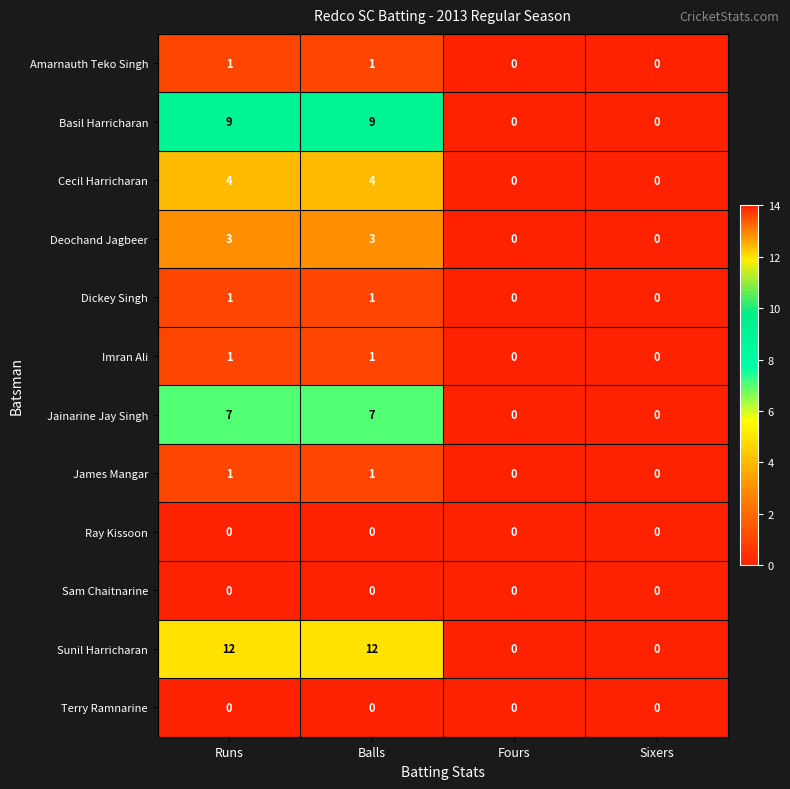

What is the difference between the maximum and second lowest values in the Cecil Harricharan series?

4